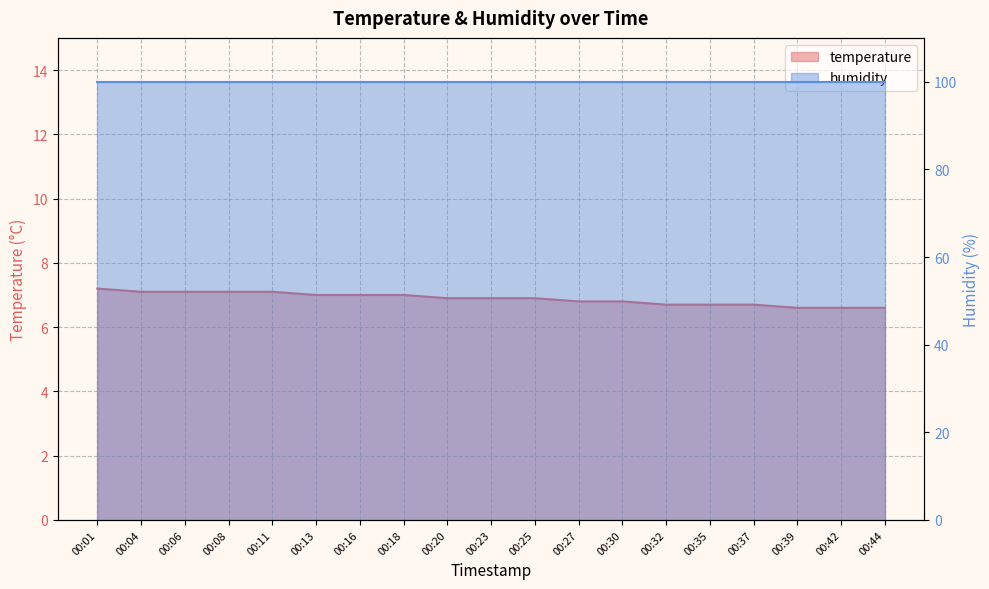

How many values are between 6 and 7?

14